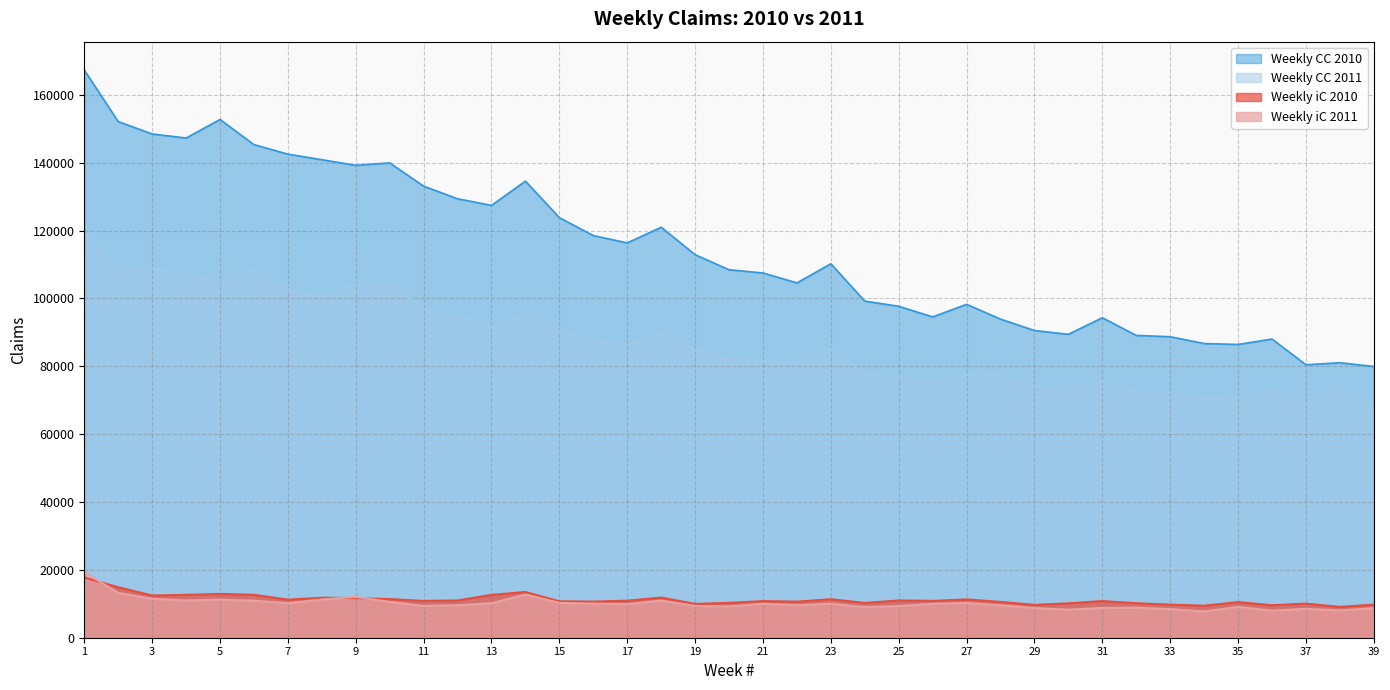

True or false: Weekly CC 2010 and Weekly iC 2010 cross at least once.

False